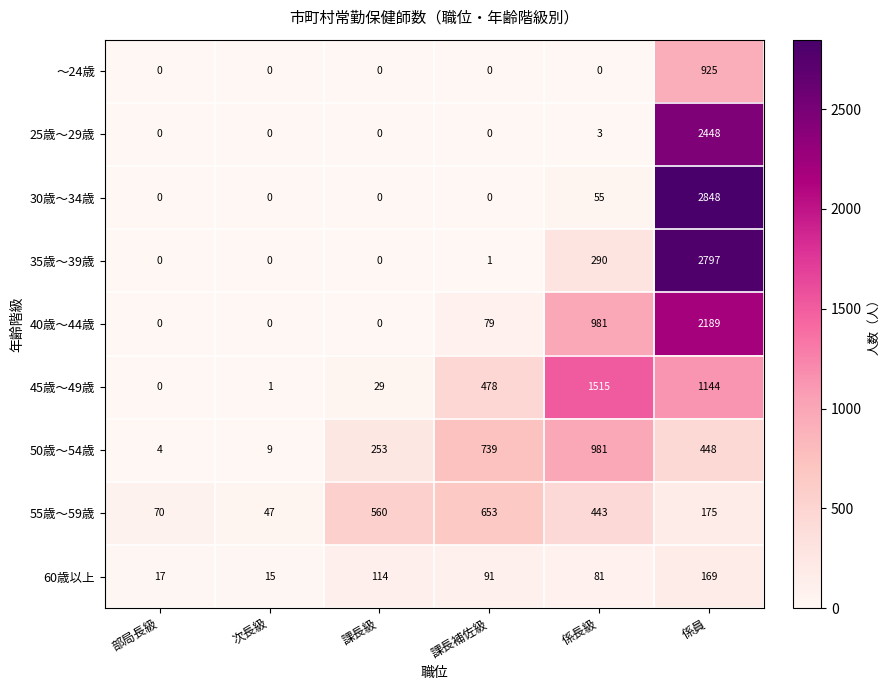

Where does the 50歳～54歳 series first go above 448?

課長補佐級